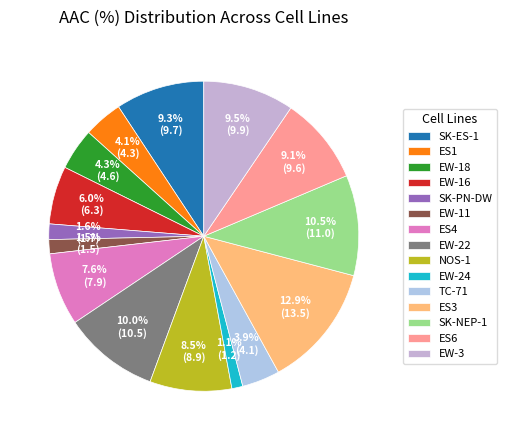

What is the ratio of the value at EW-3 to the value at EW-24?

8.3